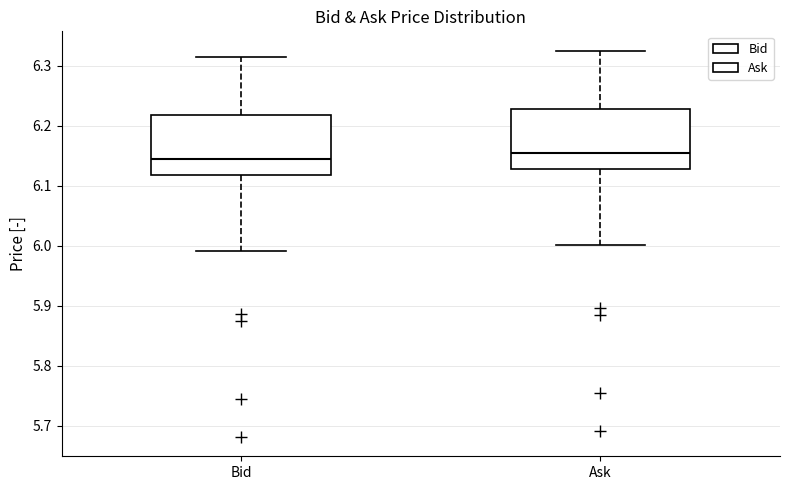

Reading left to right, read every box against the y-axis: the position of its median line, the range the box covers, and the ends of its whiskers. The values are not printed on the chart, so give them approximately, as read against the axis.

Bid: median 6.14, box 6.12 to 6.22, whiskers 5.99 to 6.32
Ask: median 6.15, box 6.13 to 6.23, whiskers 6.00 to 6.33